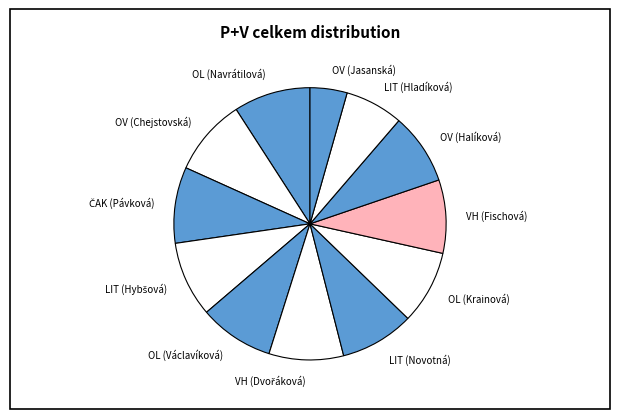

The OV (Halíková) slice represents 21% of the pie. True or false?

False